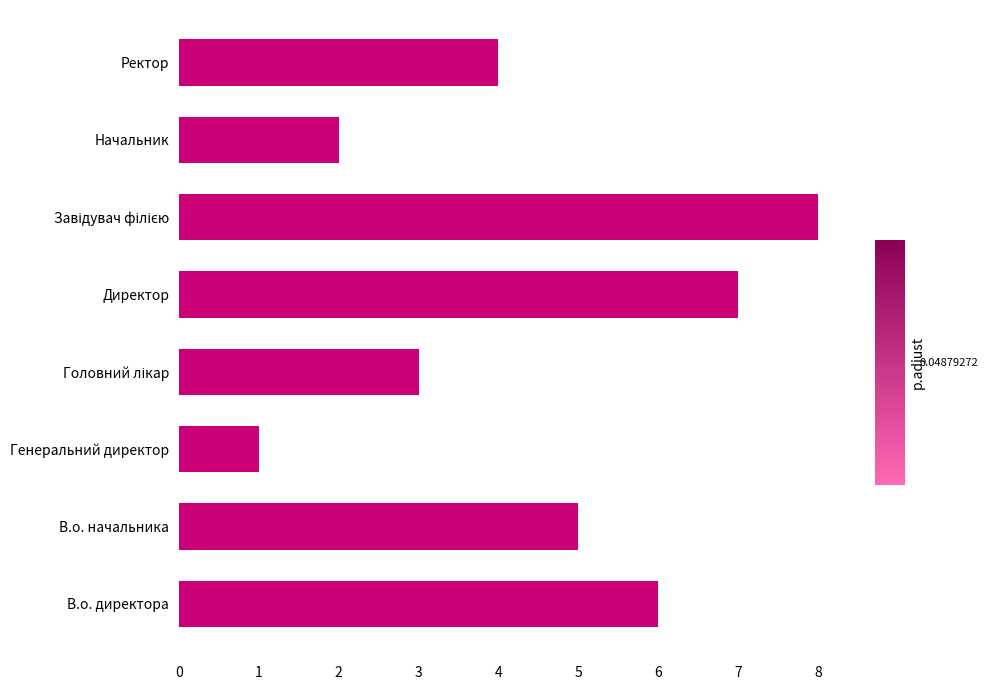

The chart shows a value of 1 at Начальник. True or false?

False